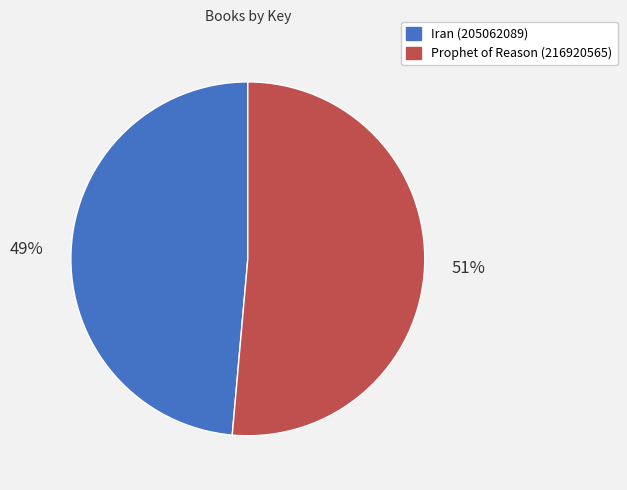

To the nearest percent, what percentage of the pie is Iran (205062089)?

49%